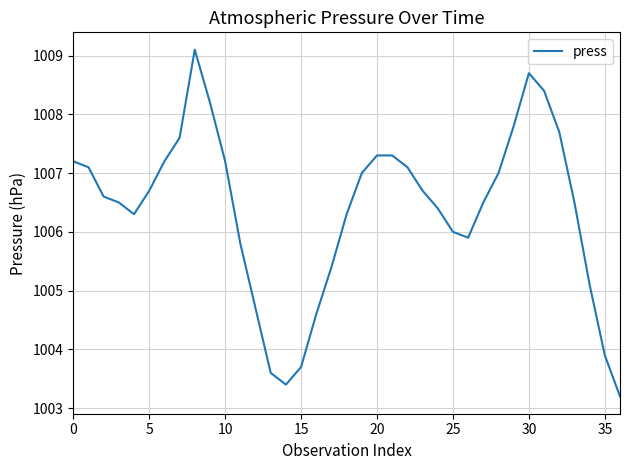

How many interior local valleys (lower than both neighbors) does the data have?

3